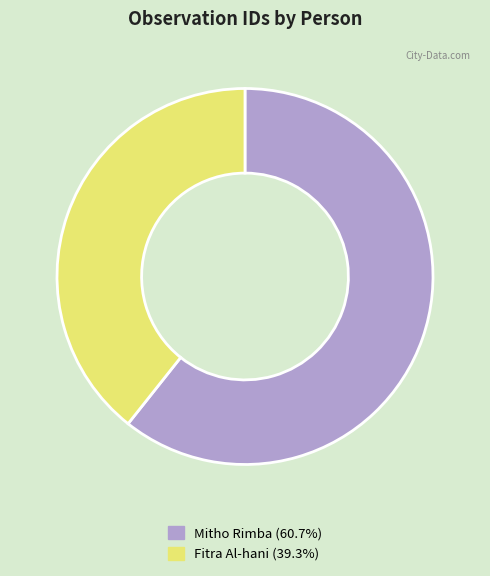

Combined, do Mitho Rimba and Fitra Al-hani account for over 50%?

Yes